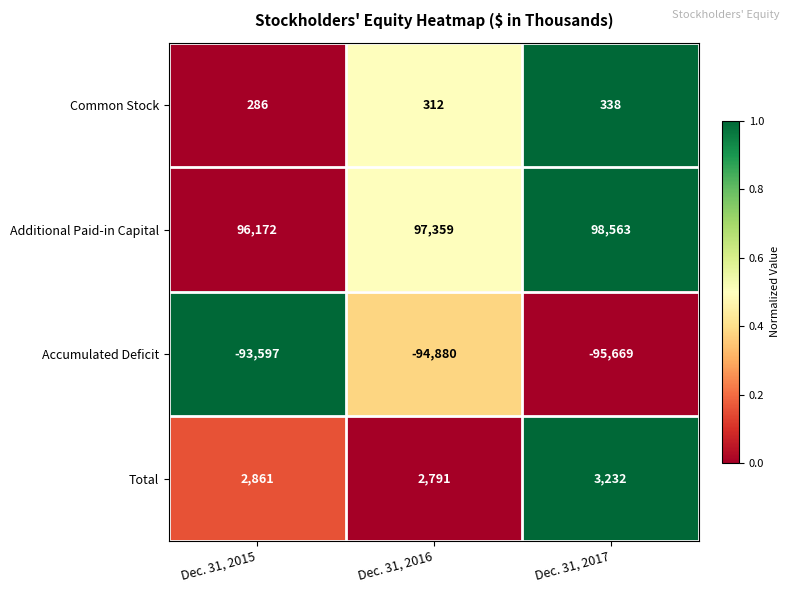

What is the difference between the Total values at Dec. 31, 2017 and Dec. 31, 2015?

371